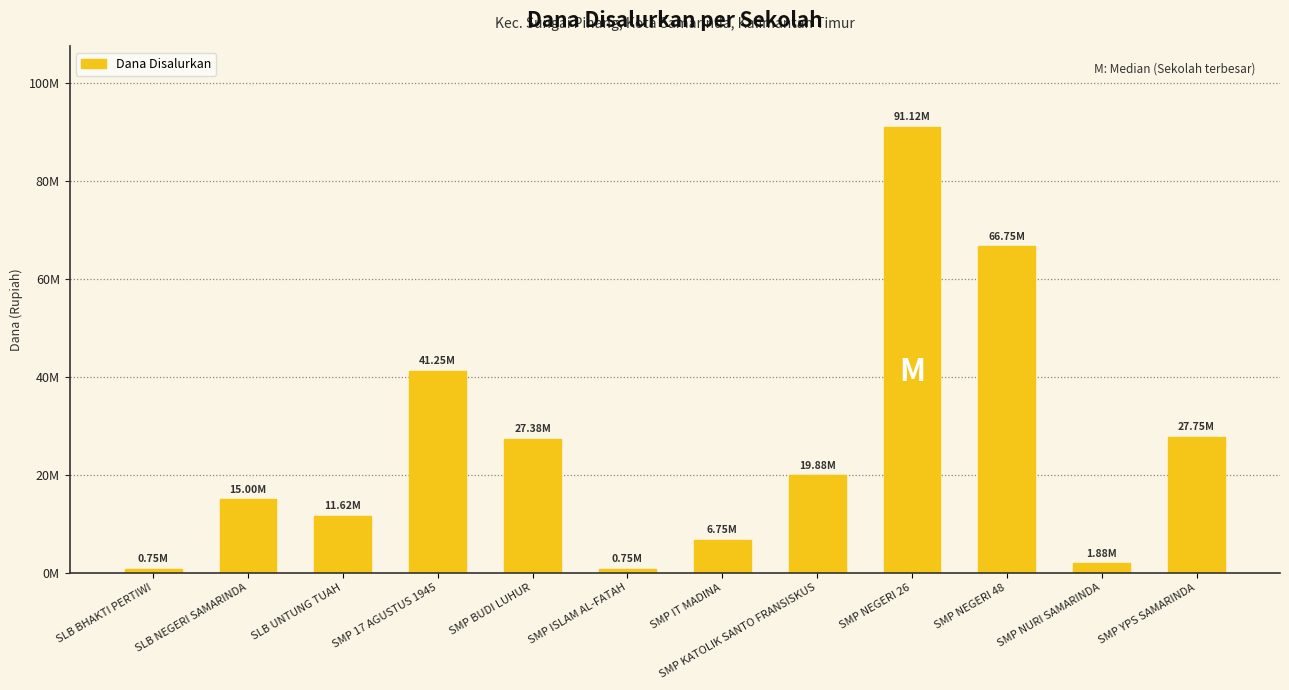

At which label does the data first exceed 19875000?

SMP 17 AGUSTUS 1945